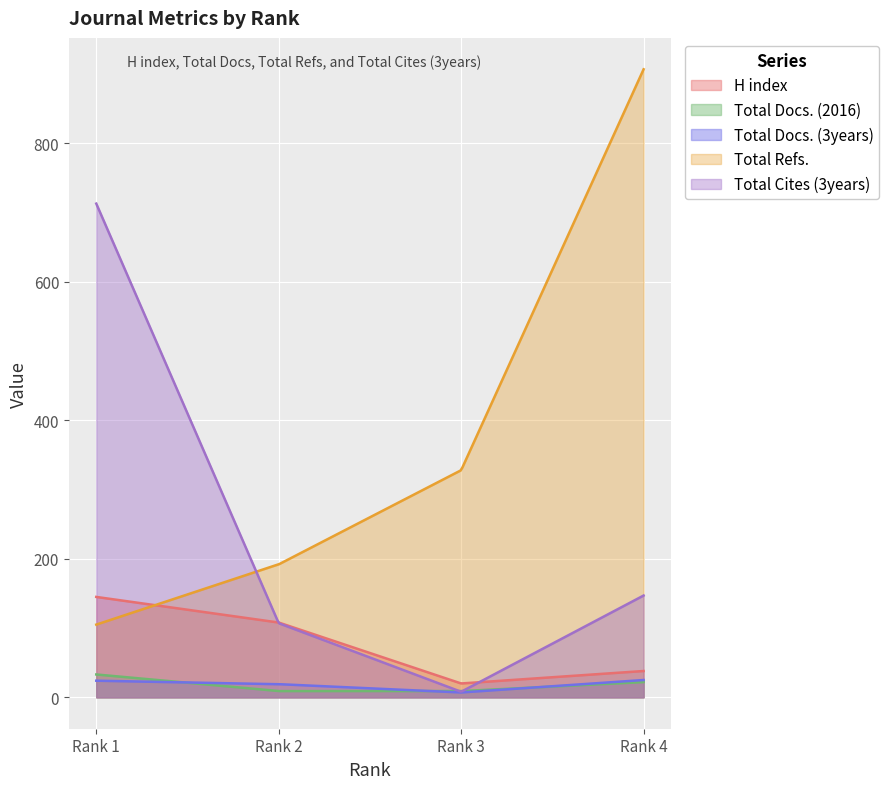

Which series has the largest range (max minus min)?

Total Refs.